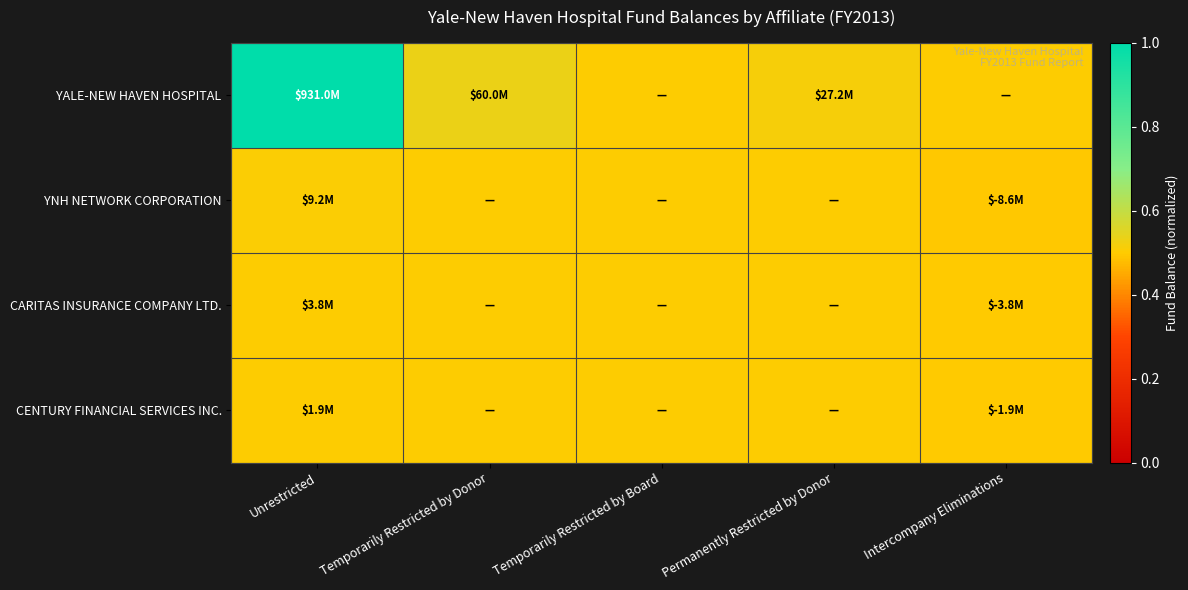

What is the greatest value displayed?

1.0